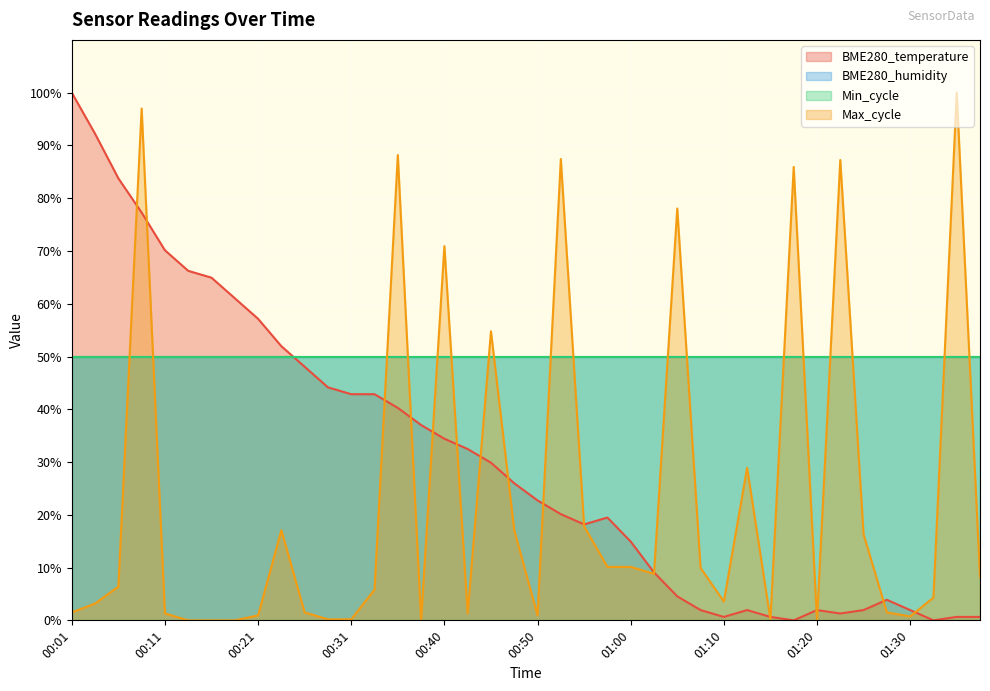

What is the sum of all BME280_temperature values?

1229.2